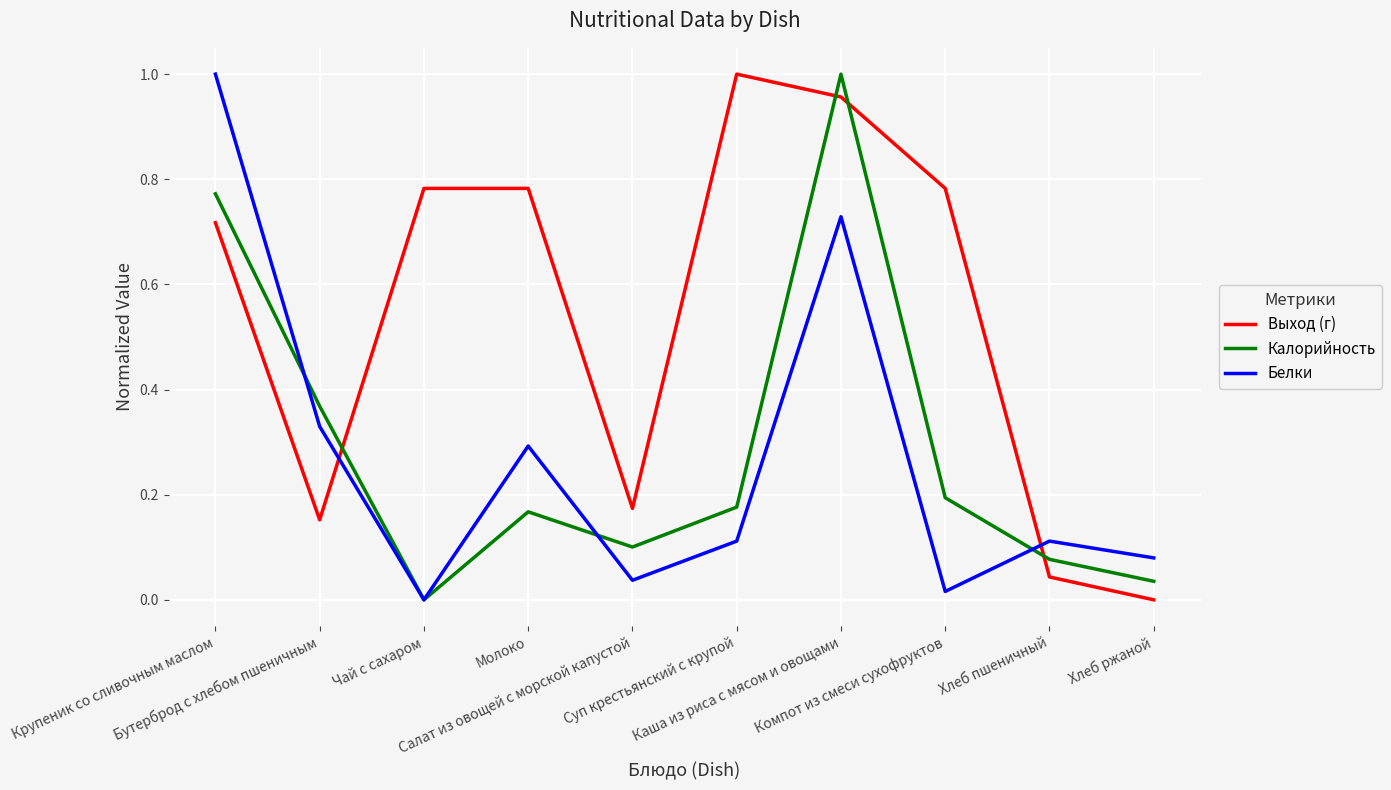

How many lines are shown in the chart?

3